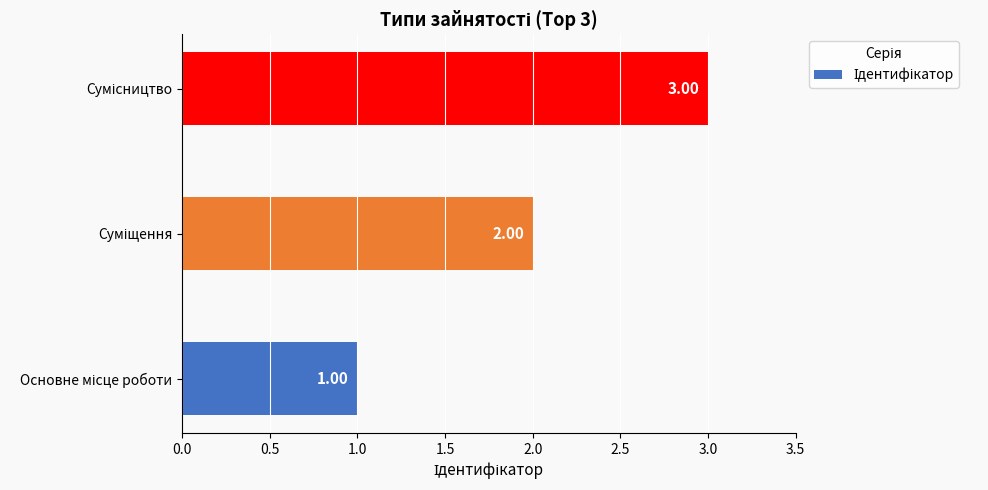

How many series are shown in this chart?

1